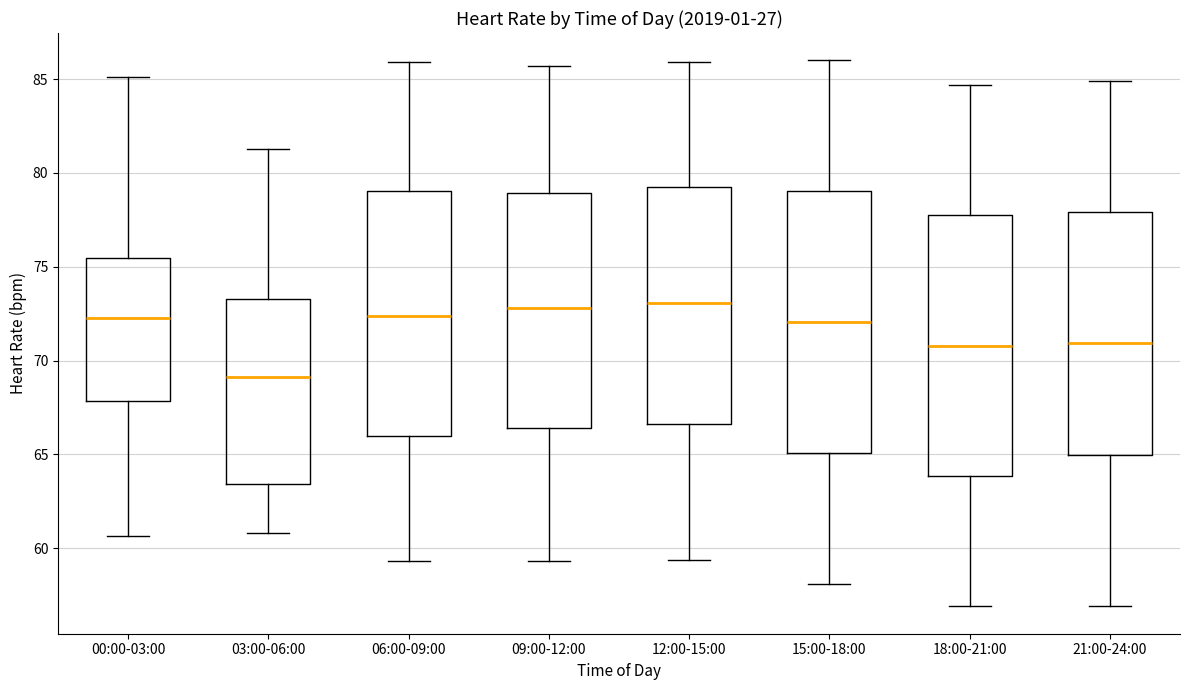

Reading left to right, read every box against the y-axis: the position of its median line, the range the box covers, and the ends of its whiskers. The values are not printed on the chart, so give them approximately, as read against the axis.

00:00-03:00: median 72.5, box 68.0 to 75.5, whiskers 60.5 to 85.0
03:00-06:00: median 69.0, box 63.5 to 73.5, whiskers 61.0 to 81.5
06:00-09:00: median 72.5, box 66.0 to 79.0, whiskers 59.5 to 86.0
09:00-12:00: median 73.0, box 66.5 to 79.0, whiskers 59.5 to 85.5
12:00-15:00: median 73.0, box 66.5 to 79.0, whiskers 59.5 to 86.0
15:00-18:00: median 72.0, box 65.0 to 79.0, whiskers 58.0 to 86.0
18:00-21:00: median 71.0, box 64.0 to 78.0, whiskers 57.0 to 84.5
21:00-24:00: median 71.0, box 65.0 to 78.0, whiskers 57.0 to 85.0